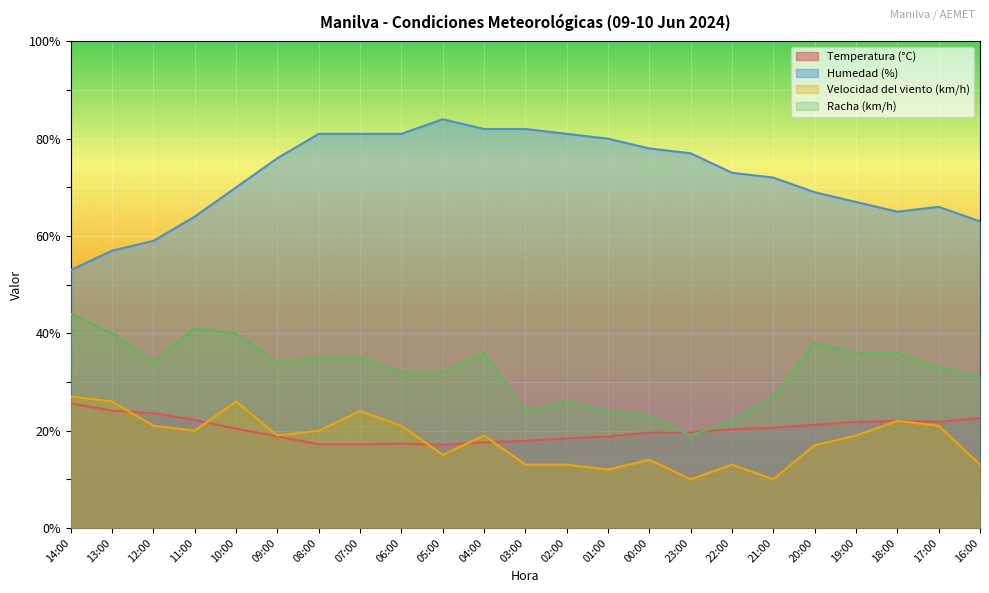

What is the maximum value shown in the chart?

84.0